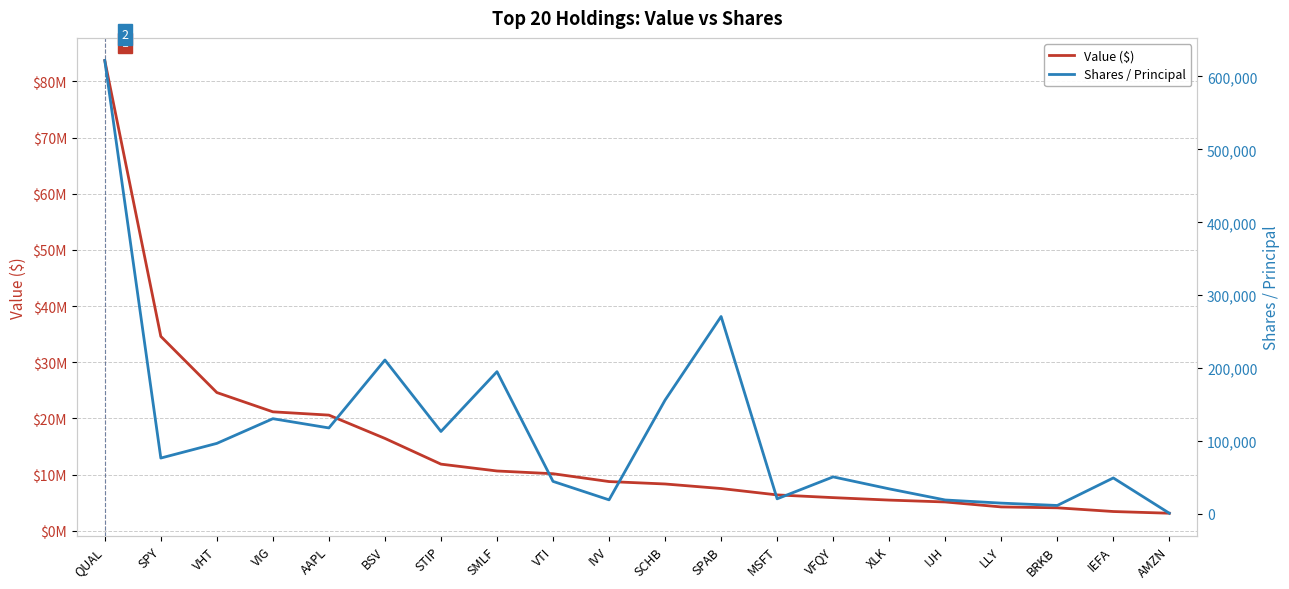

True or false: Shares / Principal and Value ($) cross at least once.

False